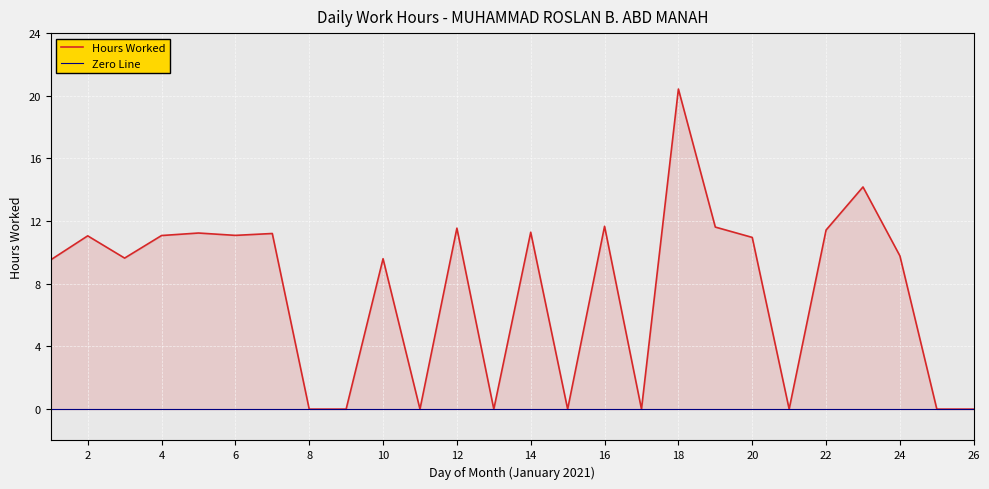

At which label does the data first exceed 10?

2